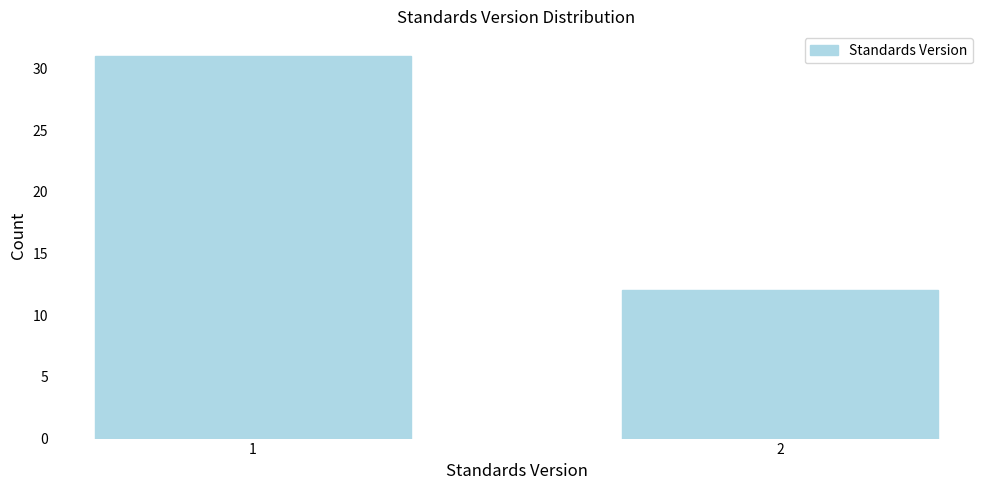

Reading right to left, transcribe all the data shown in this chart.

2=12	1=31